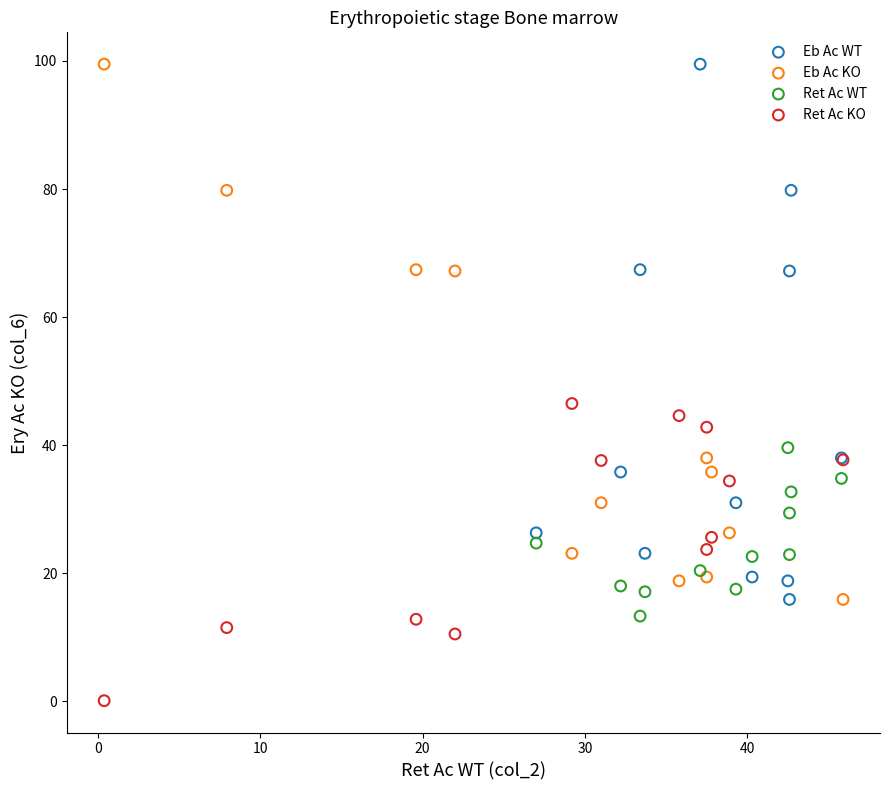

Which series reaches the minimum Y coordinate?

Ret Ac KO